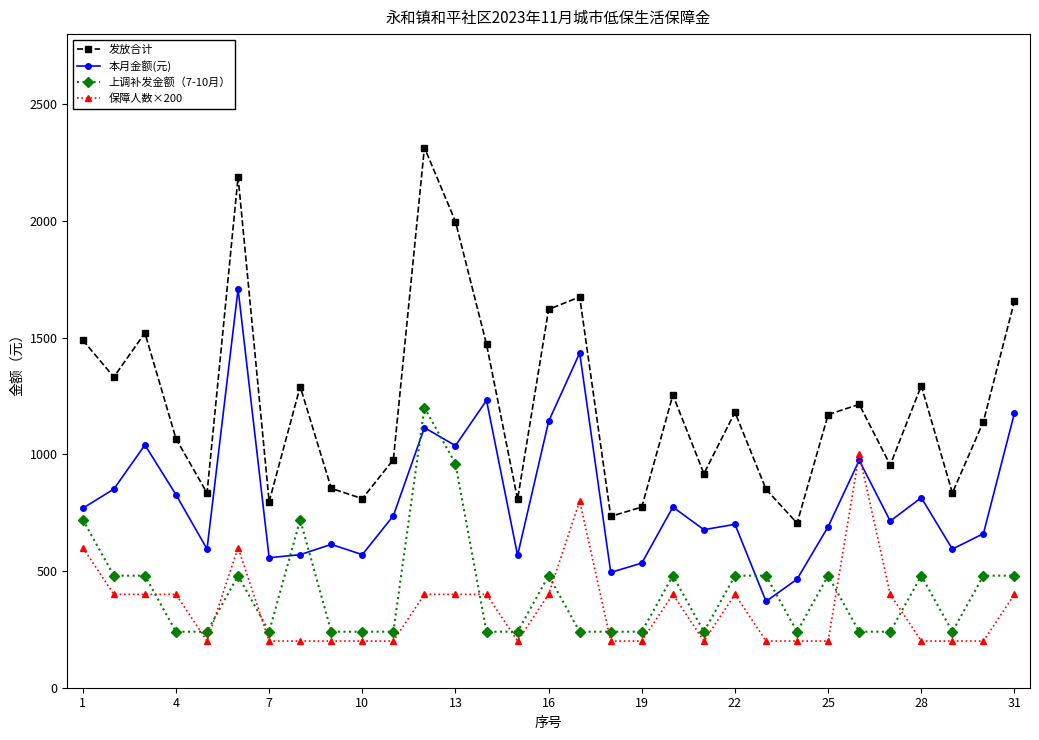

Rank the series by their maximum value, from lowest to highest.

保障人数×200, 上调补发金额（7-10月）, 本月金额(元), 发放合计